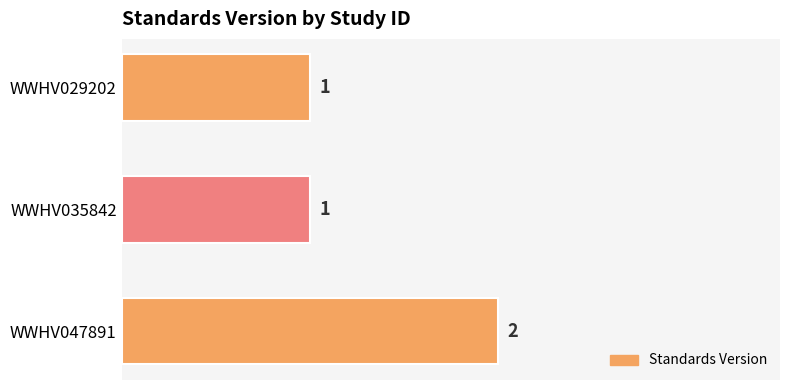

Count the values in the range 1 to 2.

3